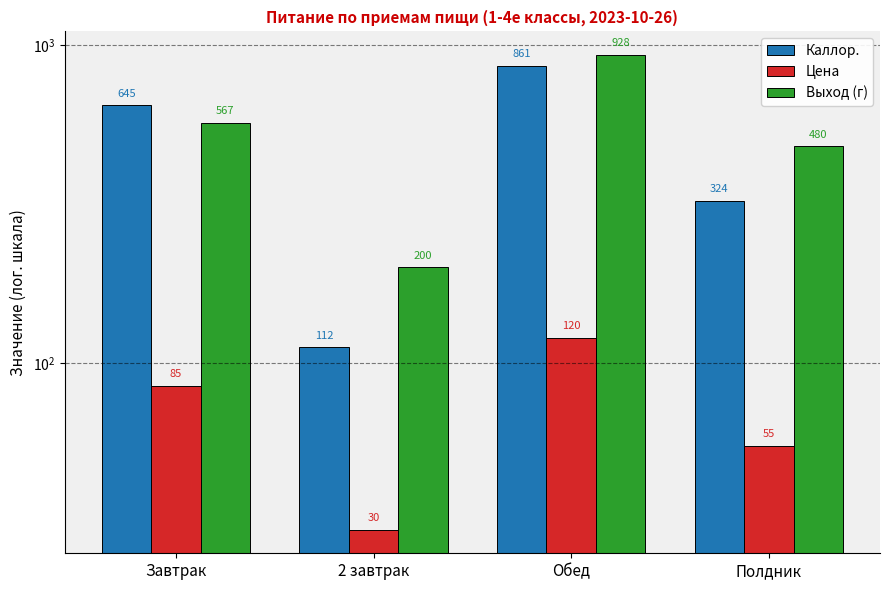

Rank the series at Обед from highest to lowest value.

Выход (г), Каллор., Цена